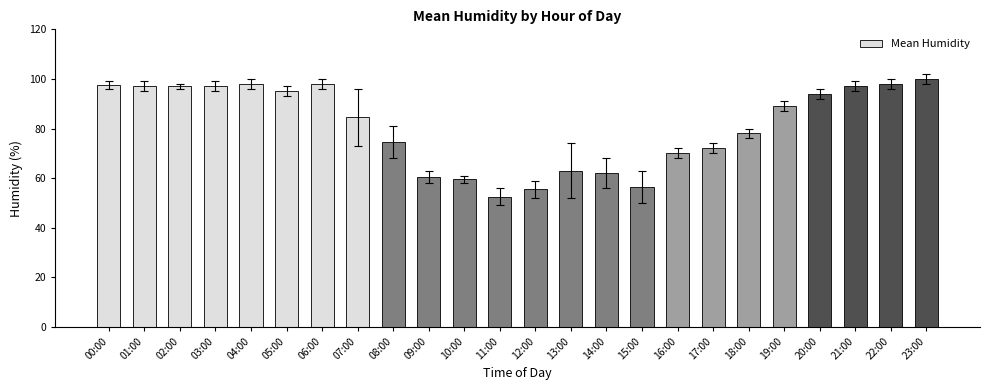

What is the approximate value at 21:00?

97.0